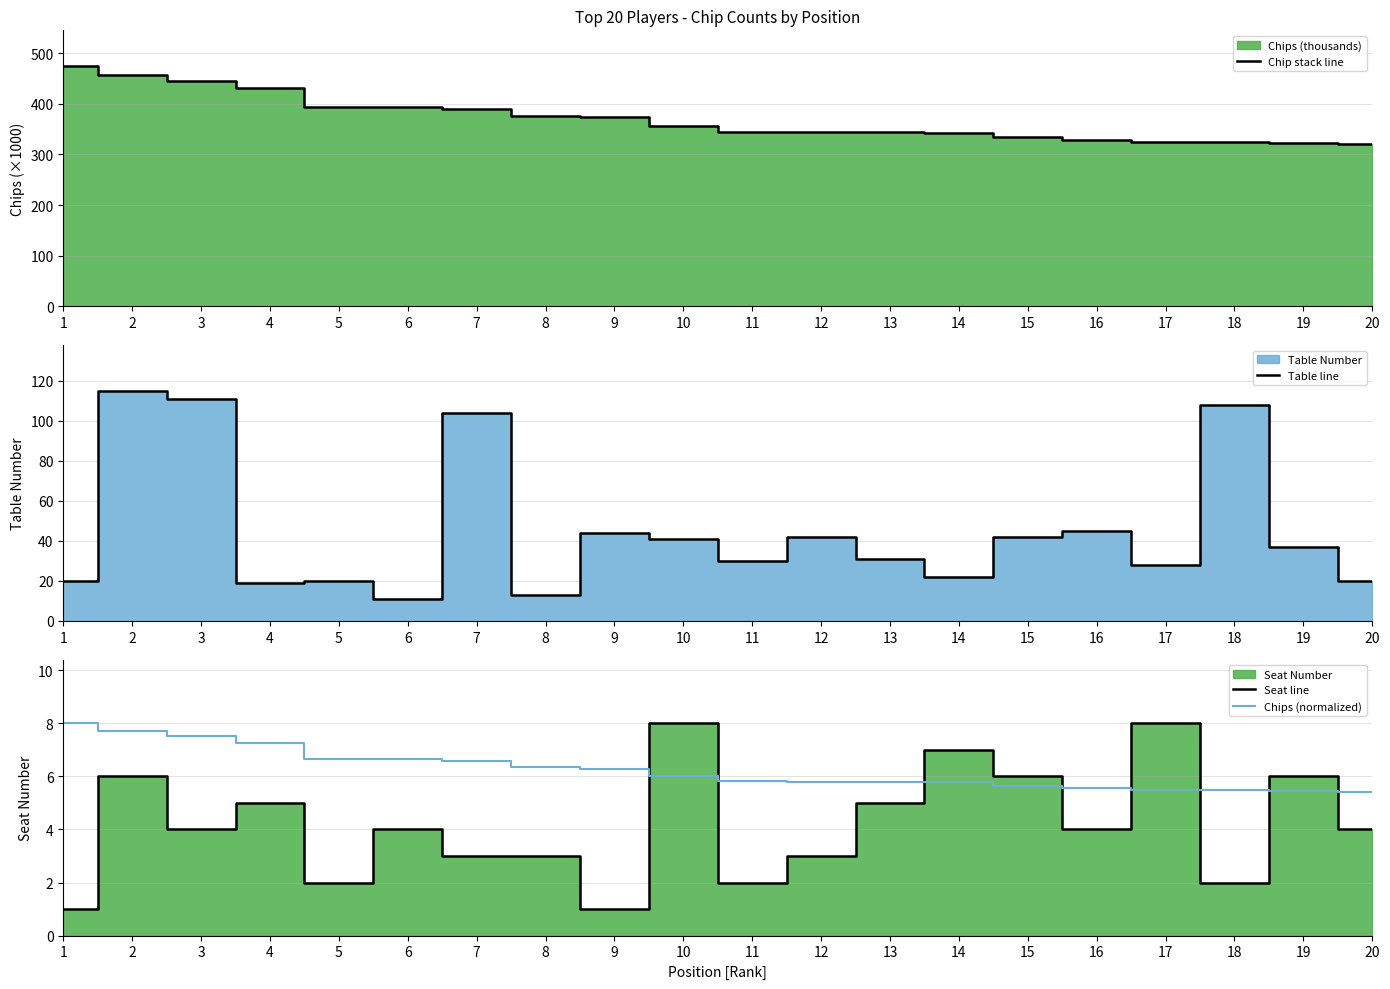

In Table line, how many points are higher than both neighbors (excluding endpoints)?

7